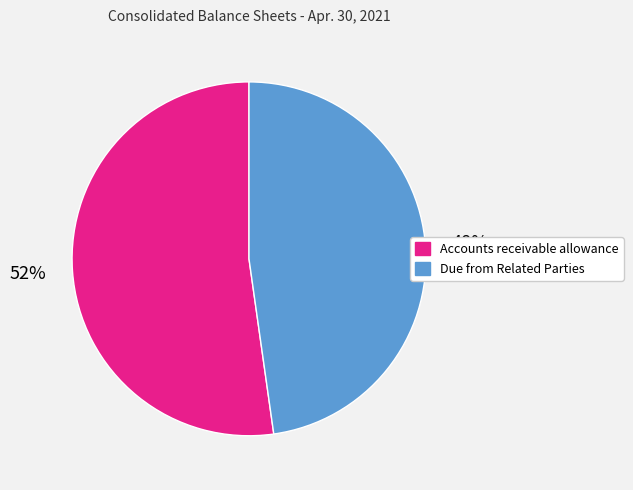

The Due from Related Parties slice represents 42% of the pie. True or false?

False